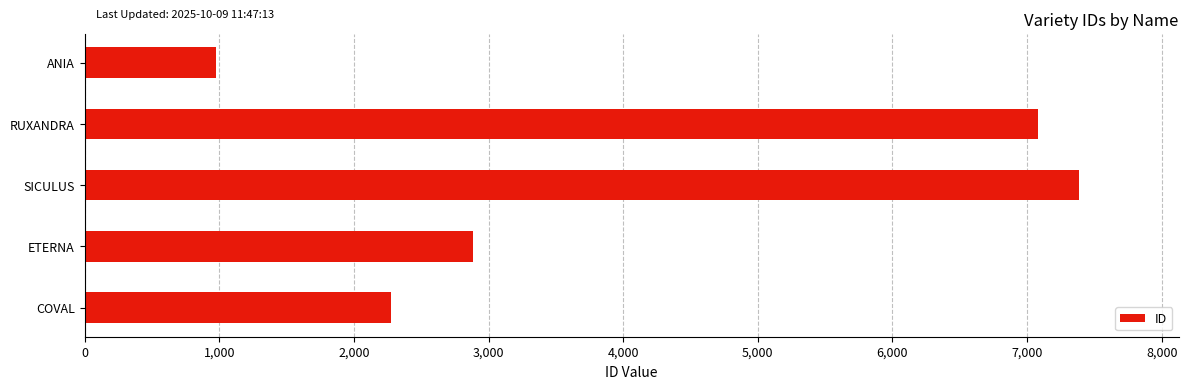

What is the ratio of the value at SICULUS to the value at ANIA?

7.6